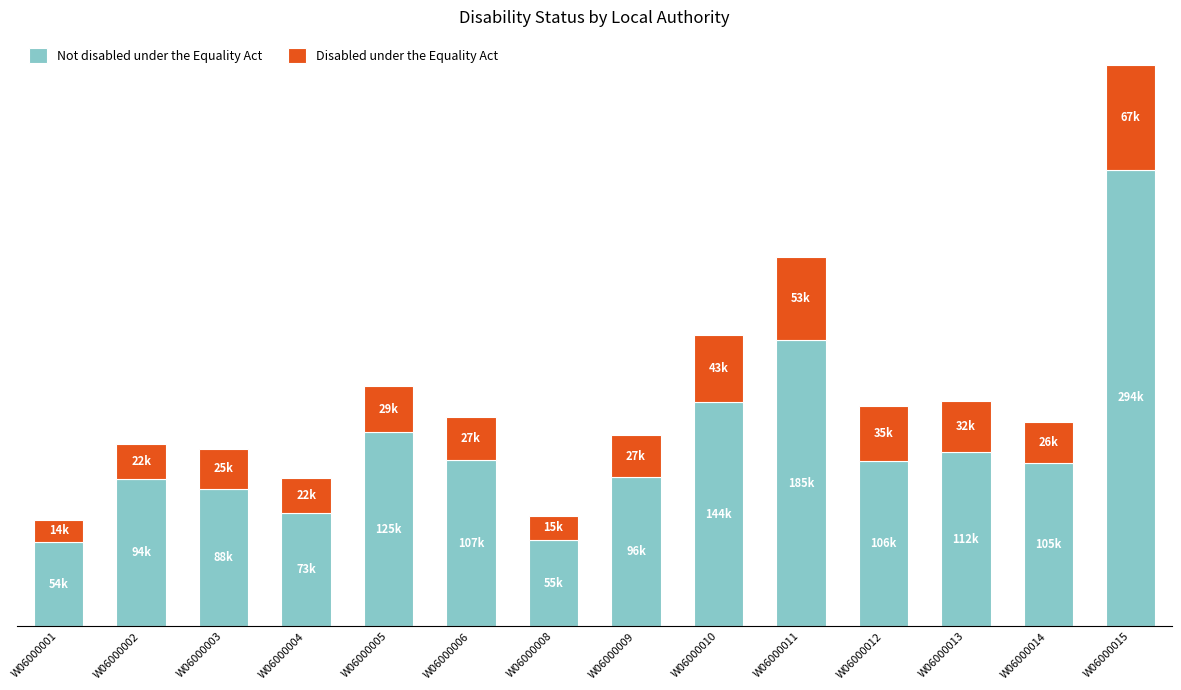

True or false: Disabled under the Equality Act has a value of 27173 at W06000009.

True